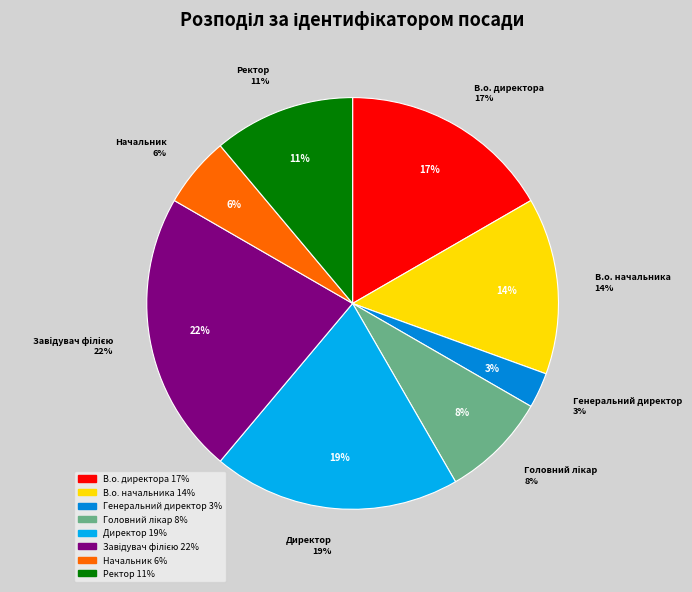

What percentage is the Ректор slice, to the nearest percent?

11%